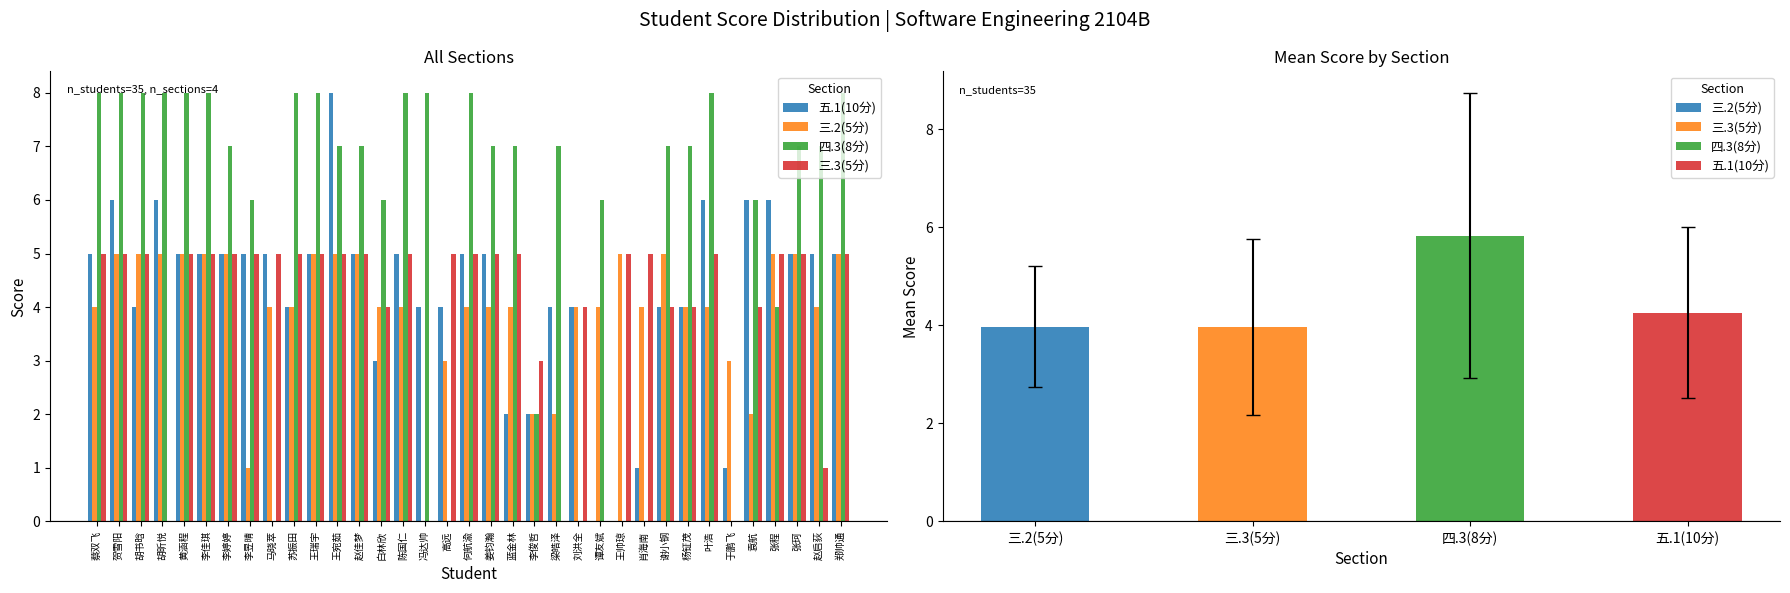

Which label corresponds to the largest value in the chart?

王宛茹